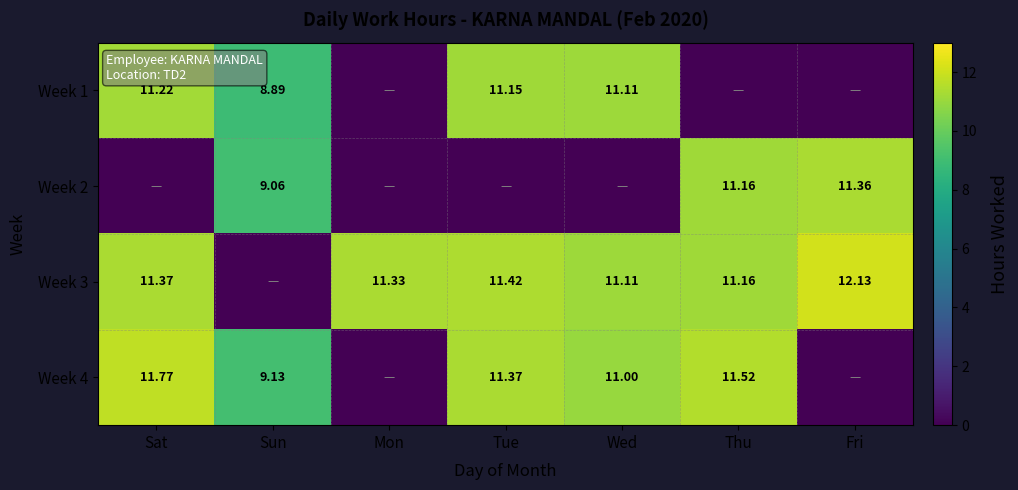

Is the value of Week 3 at Thu greater than the value of Week 1 at Sat?

No